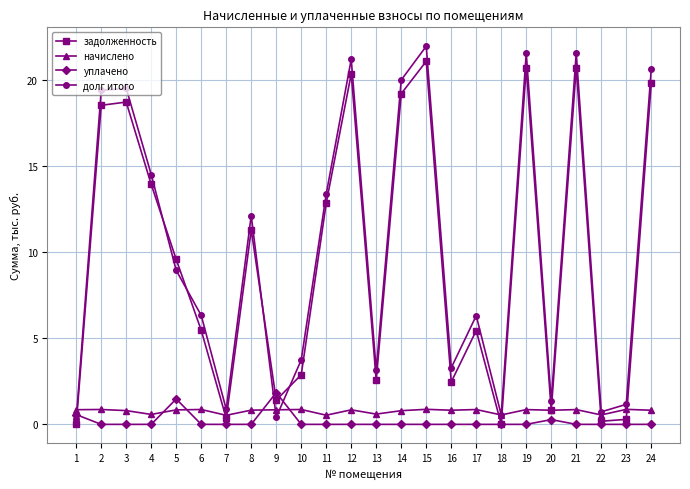

What is the greatest value displayed?

22.0